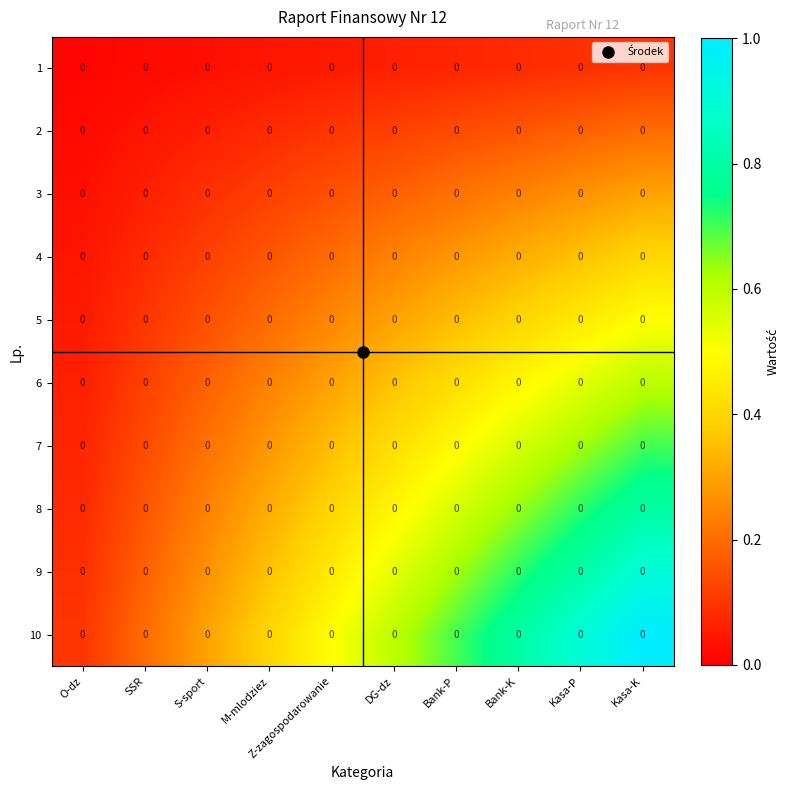

Rank the series by their maximum value, from lowest to highest.

1, 2, 3, 4, 5, 6, 7, 8, 9, 10